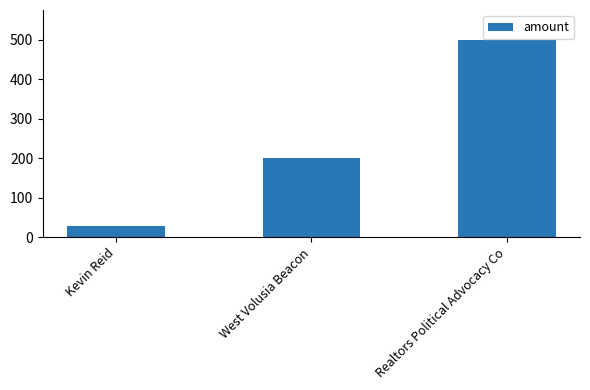

How many data points are less than 200?

1